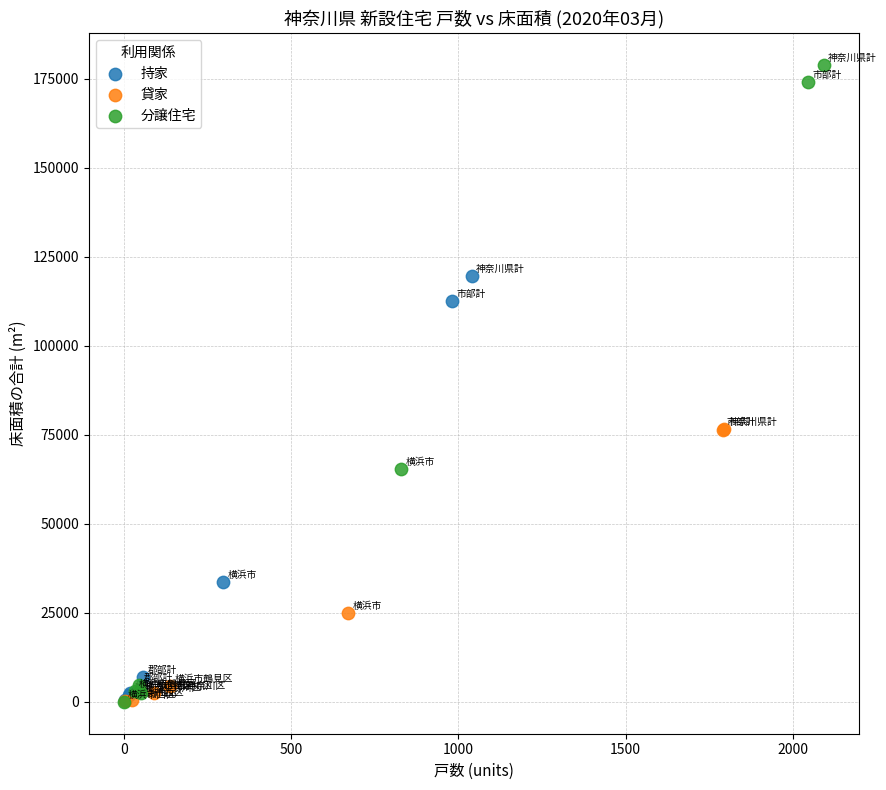

Which series has the widest spread of Y values?

分譲住宅